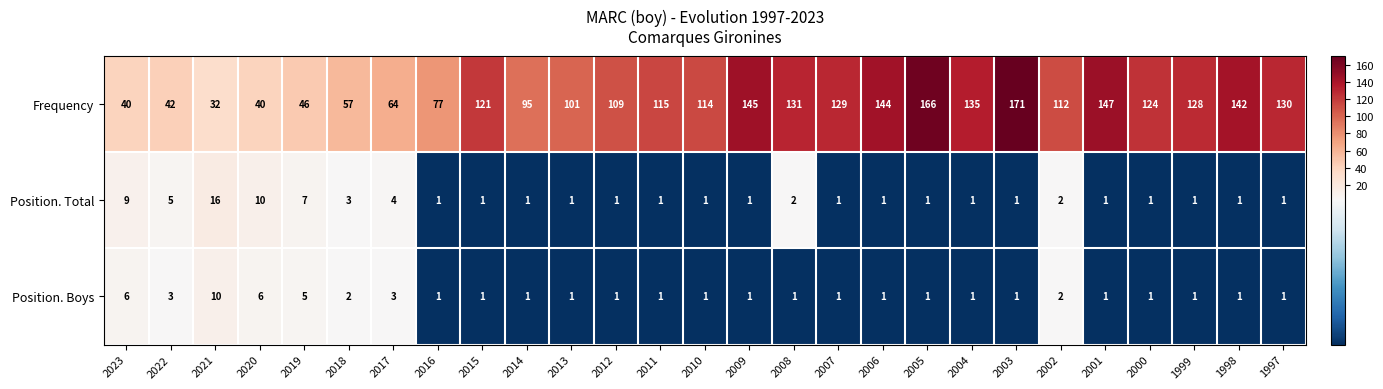

List the series in order of their peak value, highest first.

Frequency, Position. Total, Position. Boys